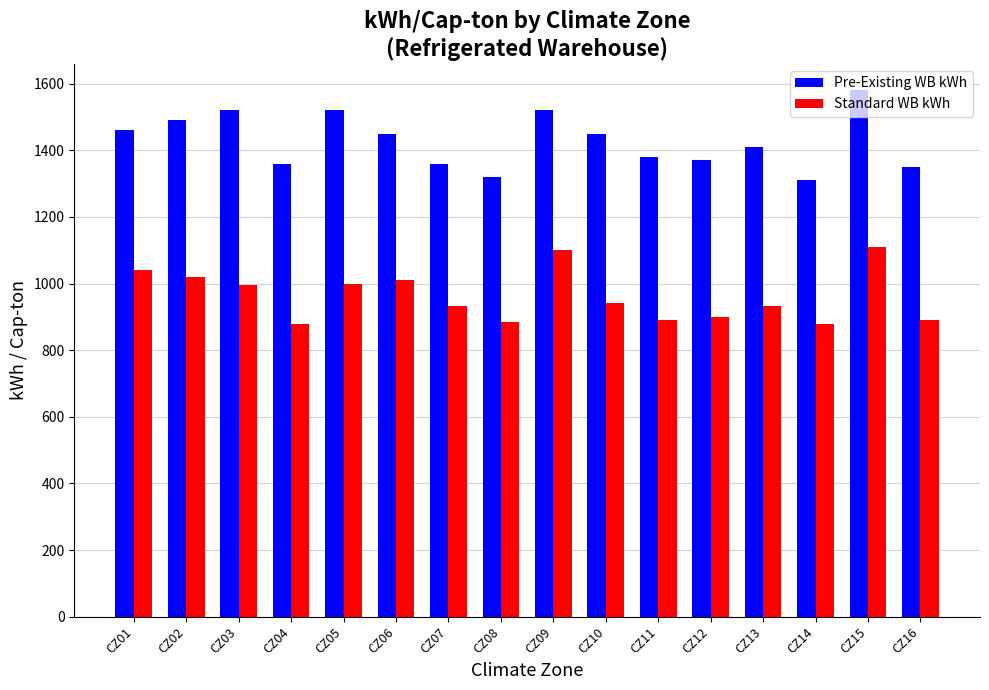

What is the minimum value shown in the chart?

879